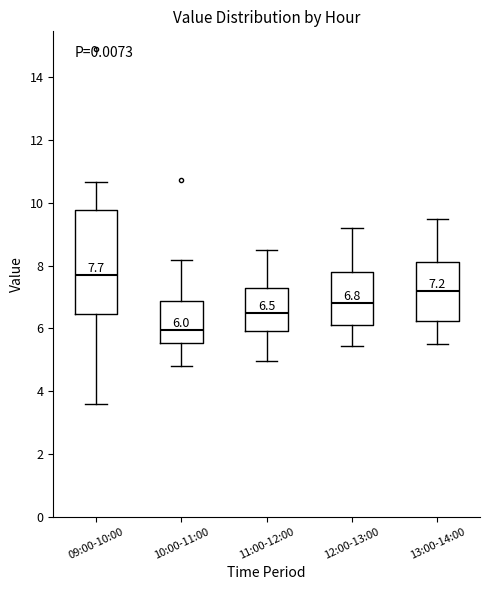

Which box's median line is the highest?

09:00-10:00